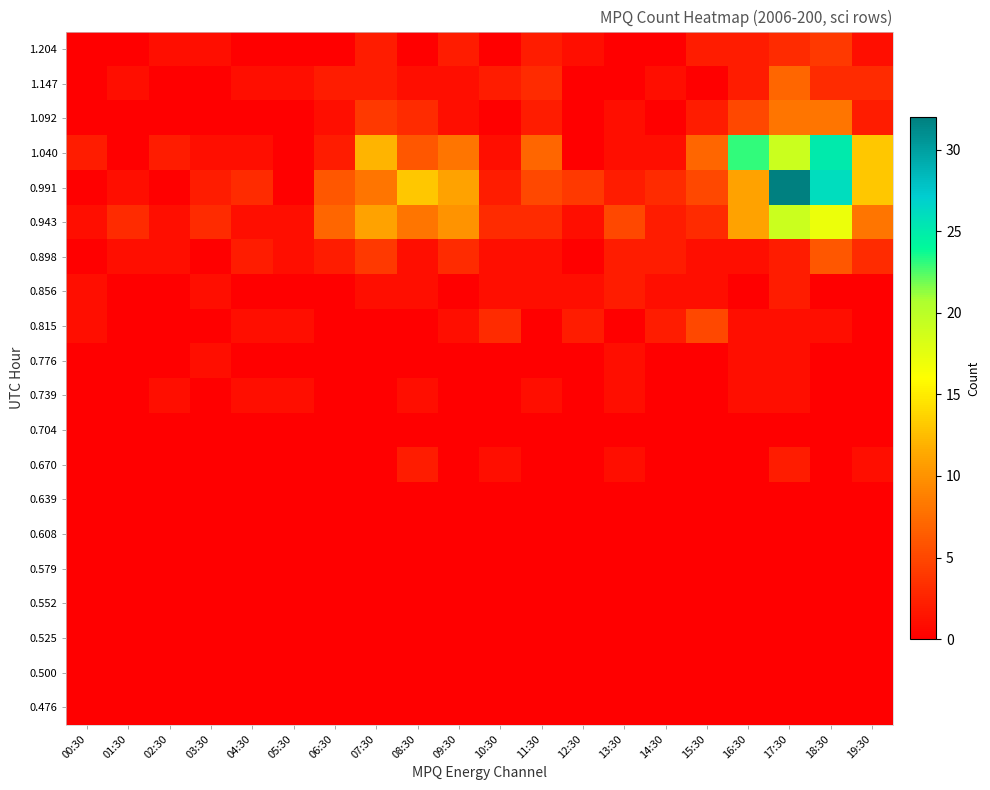

At how many categories does at least one series exceed 18?

3